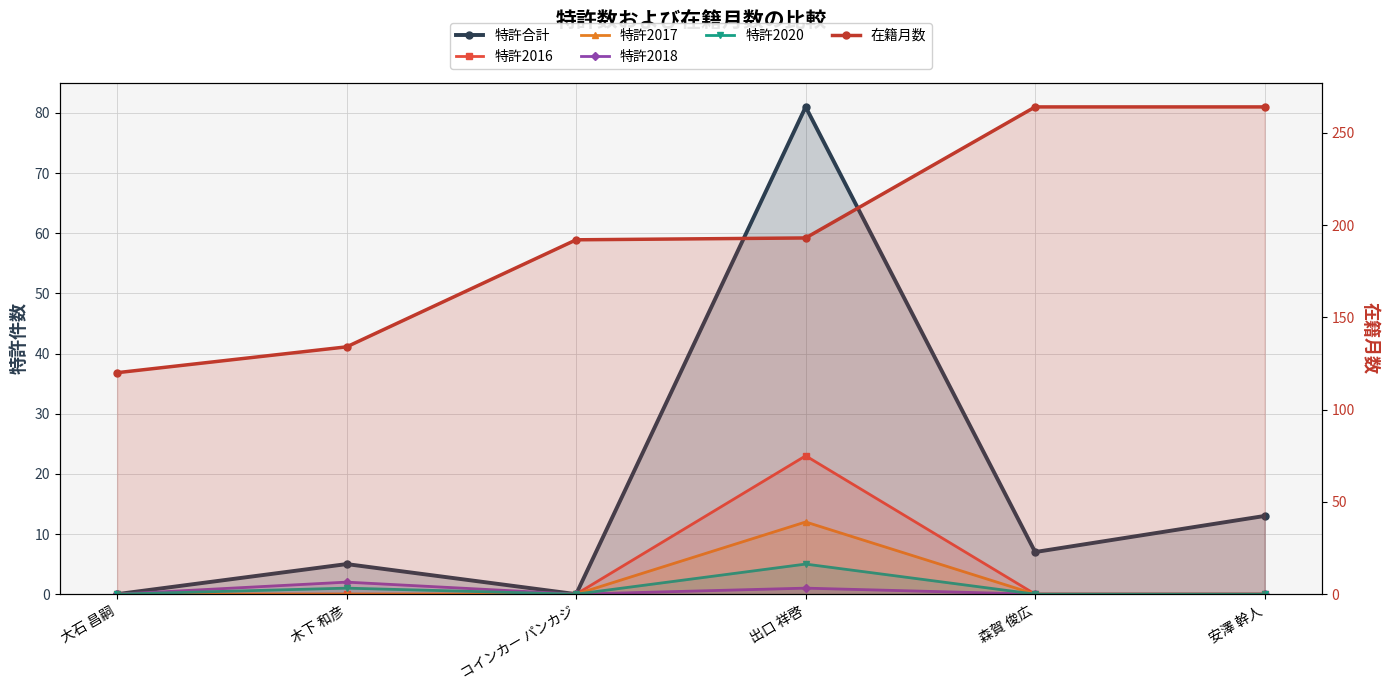

How many lines are shown in the chart?

6